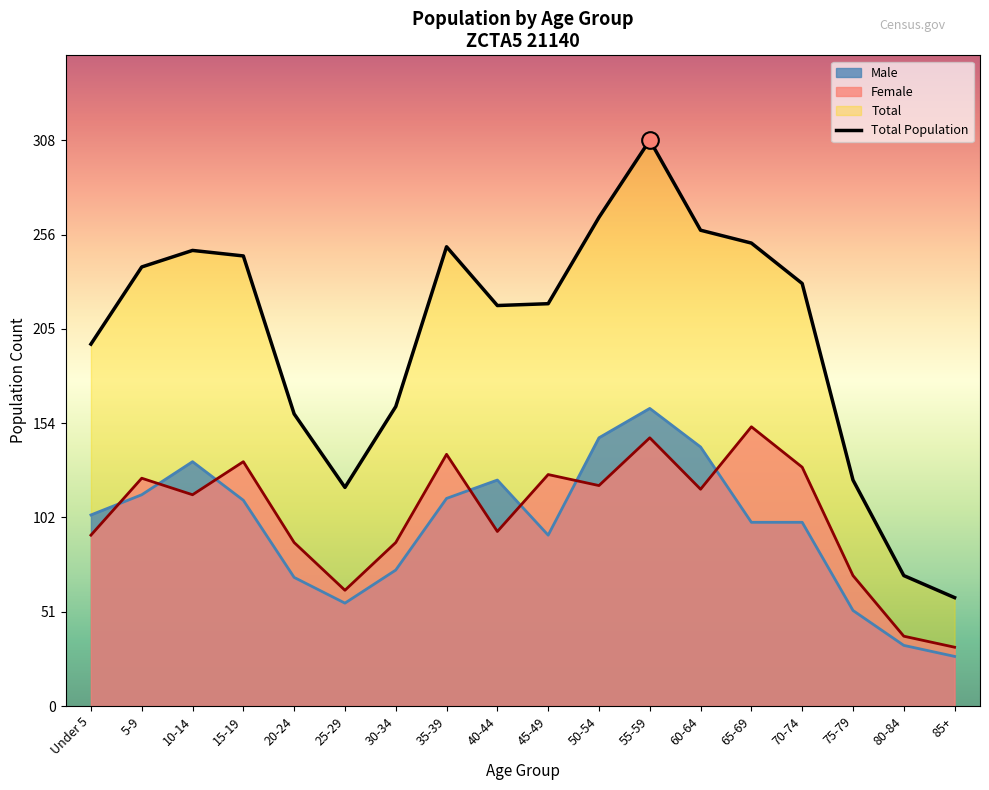

Reading left to right, transcribe all the data shown in this chart.

197	239	248	245	159	119	163	250	218	219	266	308	259	252	230	123	71	59